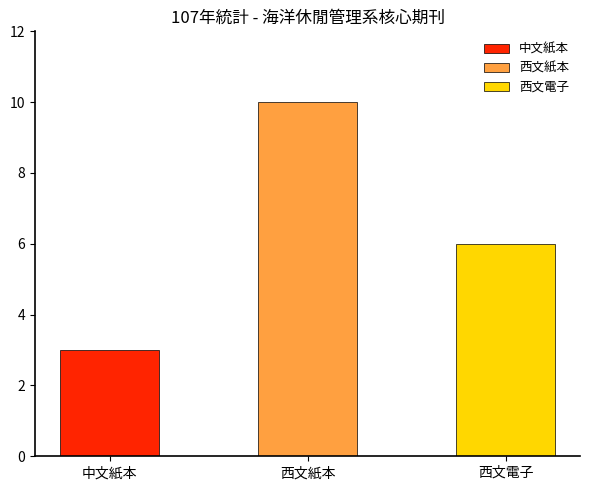

What is the minimum value shown in the chart?

3